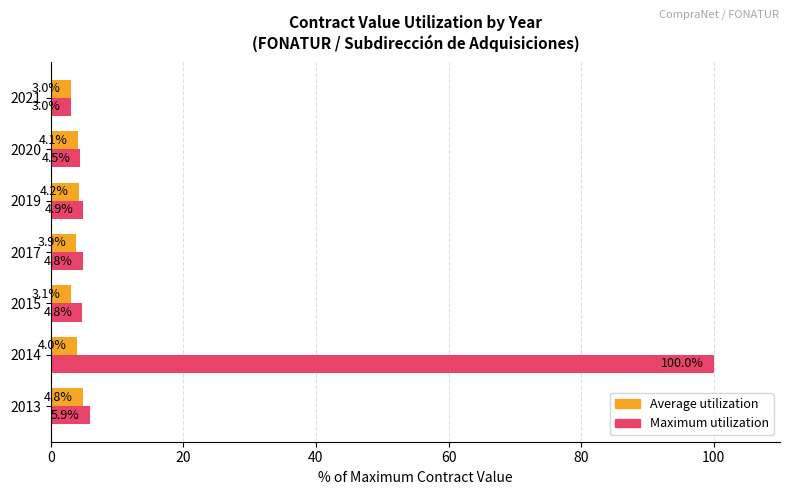

Is it true that Average utilization equals 4.1 at 2020?

True